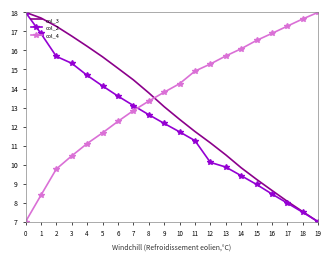

Is the value of col_4 at 18 greater than the value of col_2 at 15?

Yes